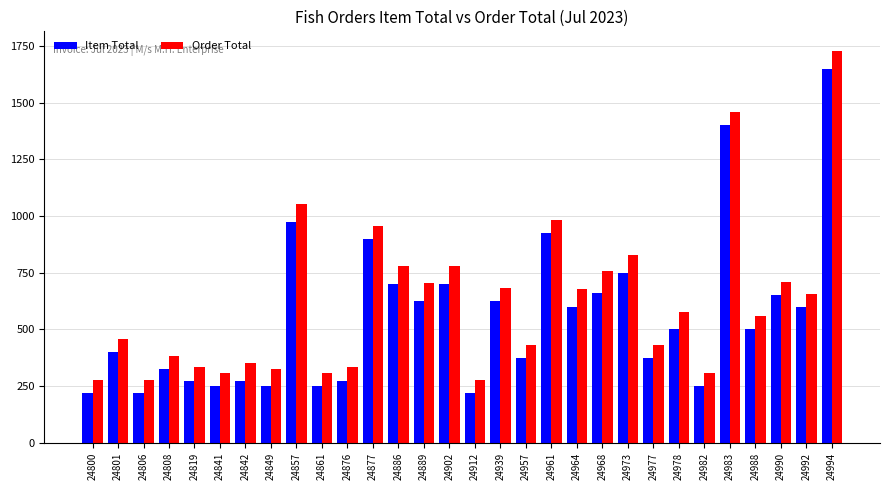

Rank the series by their maximum value, from highest to lowest.

Order Total, Item Total